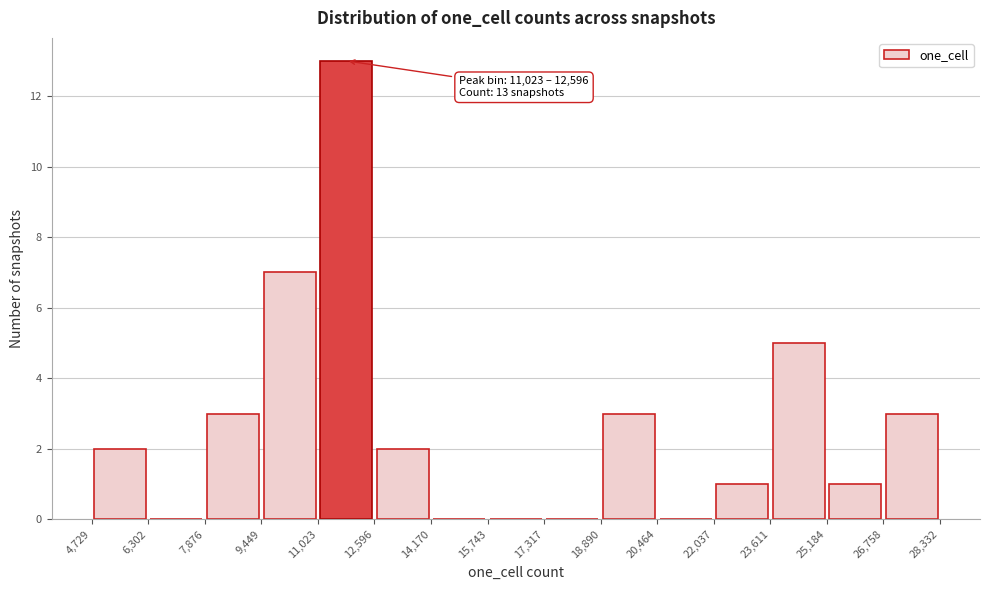

Which range on the x-axis has the tallest bar?

11,023 to 12,596